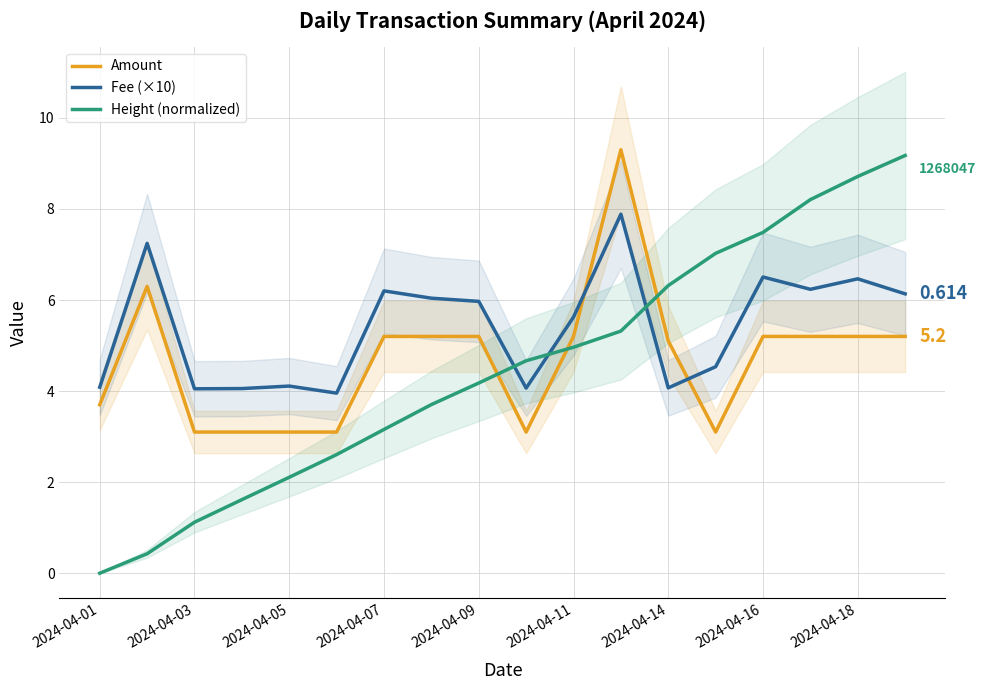

True or false: Height (normalized) and Fee (×10) intersect in this chart.

True